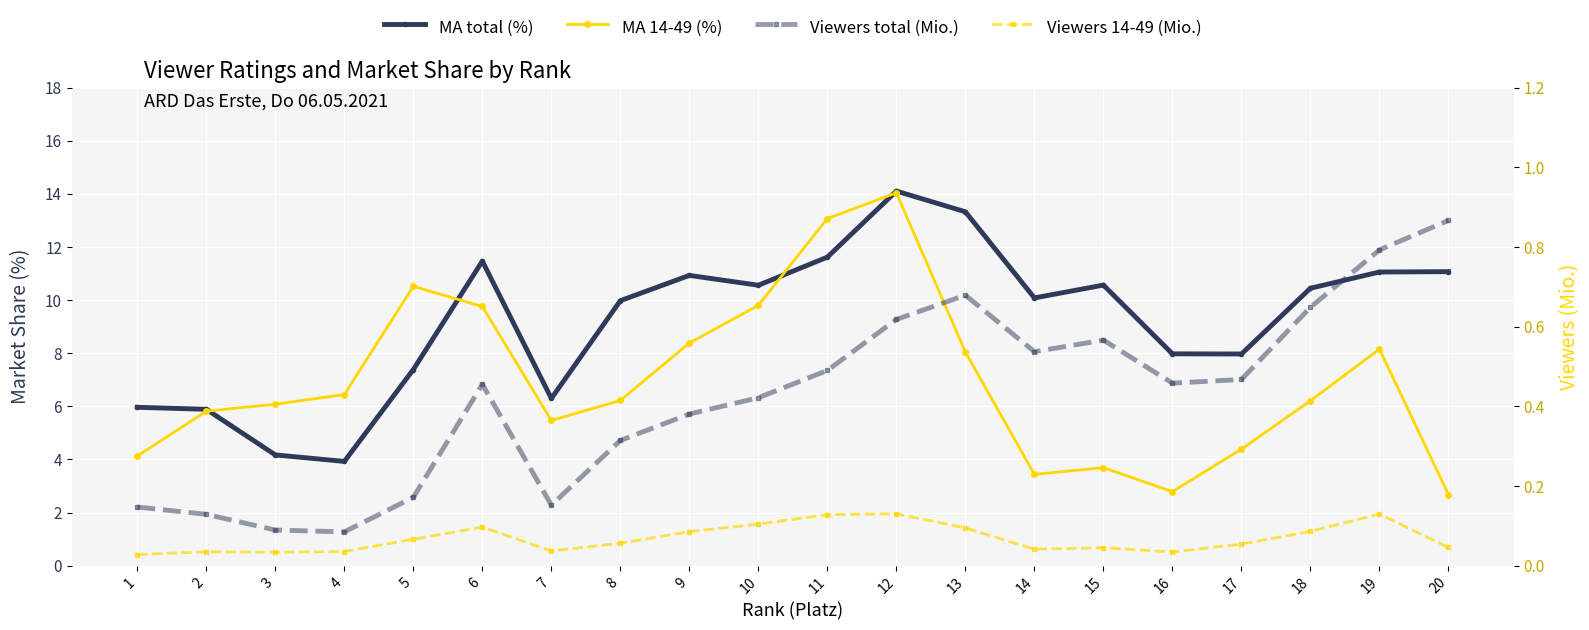

What is the average value of the Viewers 14-49 (Mio.) series?

0.1